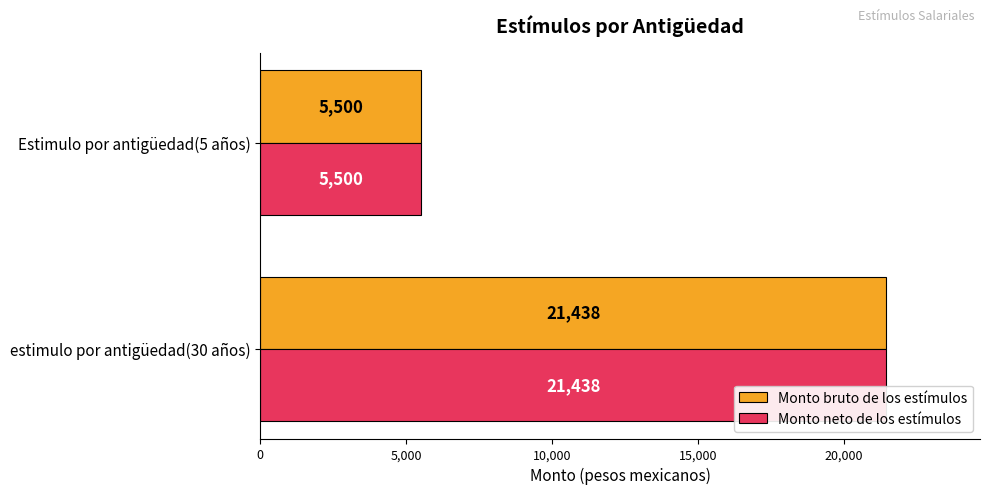

What are all the series names shown in the legend?

Monto bruto de los estímulos, Monto neto de los estímulos